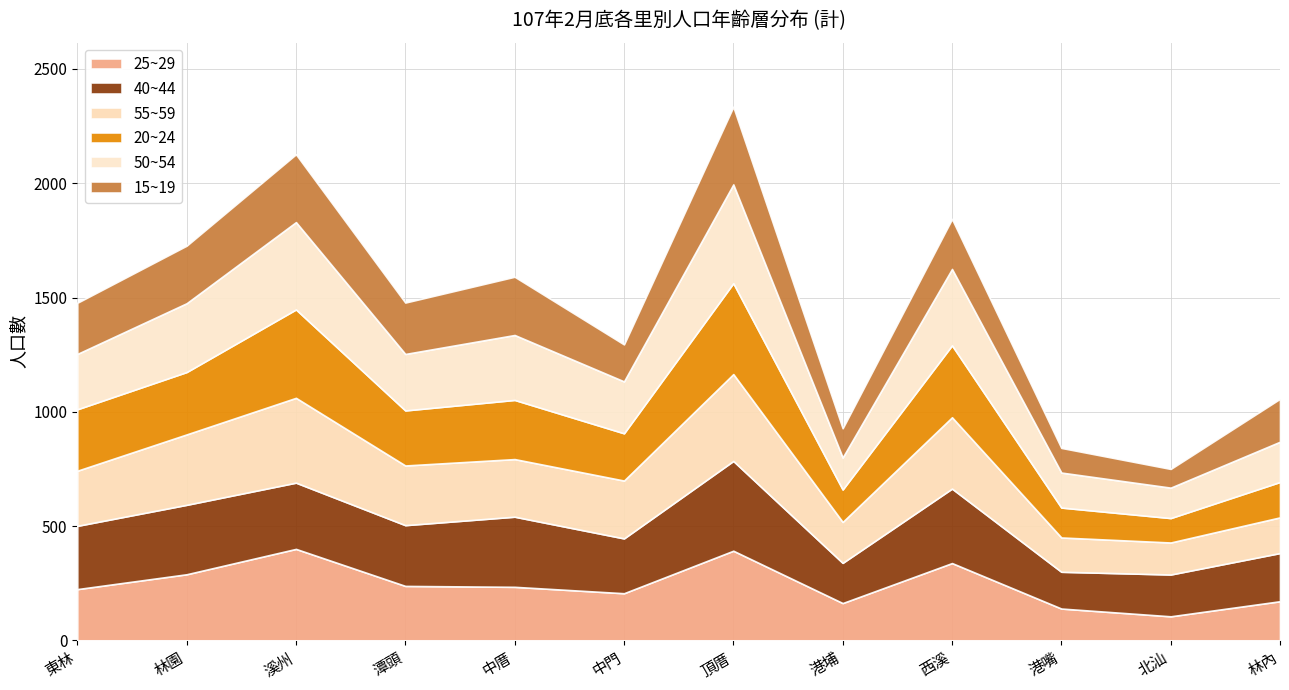

Reading right to left, what are all the values shown in this chart?

25~29: 林內=171	北汕=105	港嘴=139	西溪=338	港埔=163	頂厝=392	中門=206	中厝=234	潭頭=238	溪州=400	林園=289	東林=224
40~44: 林內=211	北汕=183	港嘴=161	西溪=326	港埔=176	頂厝=393	中門=240	中厝=307	潭頭=266	溪州=290	林園=304	東林=277
55~59: 林內=156	北汕=140	港嘴=150	西溪=312	港埔=179	頂厝=380	中門=253	中厝=252	潭頭=261	溪州=371	林園=308	東林=241
20~24: 林內=155	北汕=107	港嘴=131	西溪=315	港埔=142	頂厝=398	中門=207	中厝=259	潭頭=241	溪州=387	林園=273	東林=269
50~54: 林內=176	北汕=133	港嘴=153	西溪=334	港埔=140	頂厝=432	中門=227	中厝=284	潭頭=247	溪州=382	林園=301	東林=242
15~19: 林內=188	北汕=82	港嘴=108	西溪=219	港埔=128	頂厝=340	中門=162	中厝=255	潭頭=225	溪州=297	林園=252	東林=224